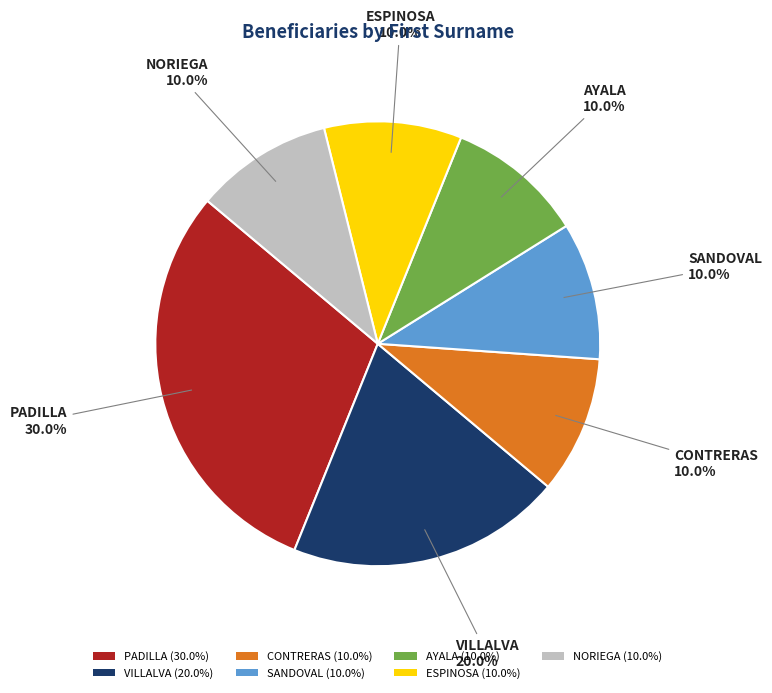

To the nearest percent, what portion does VILLALVA represent?

20%